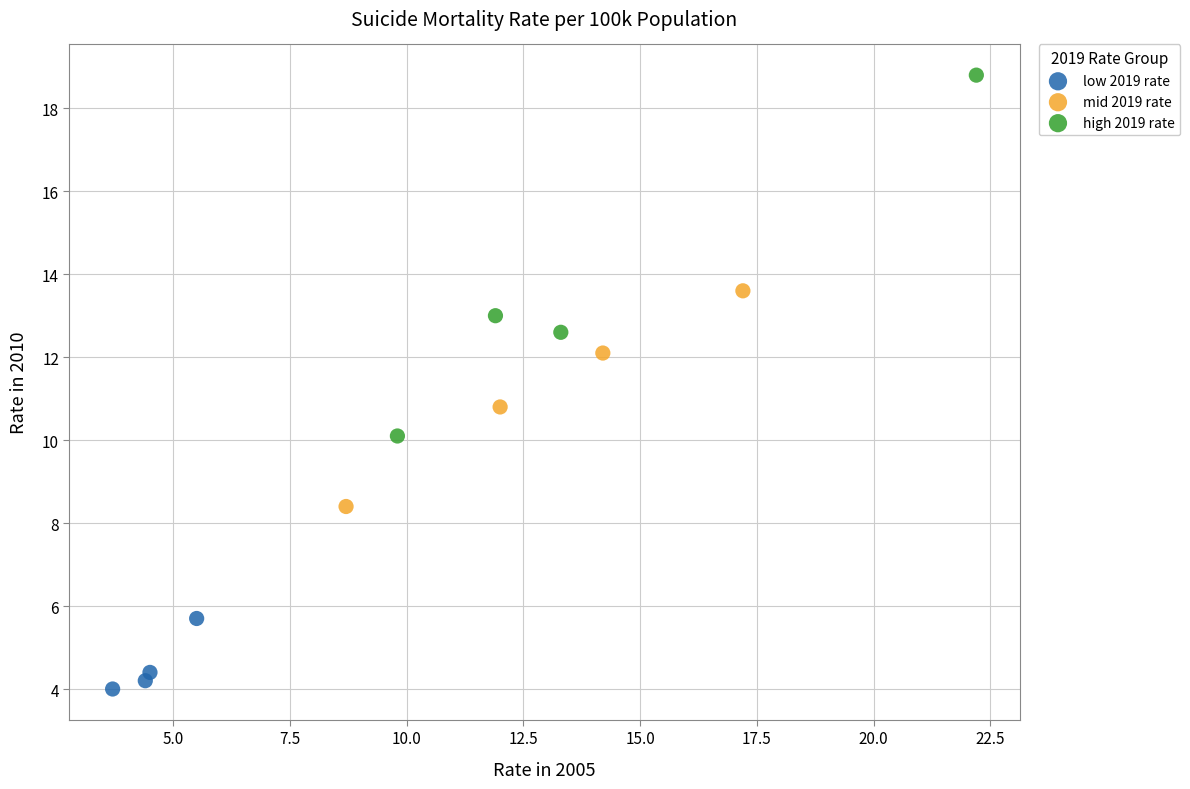

Which series has the widest spread of Y values?

high 2019 rate